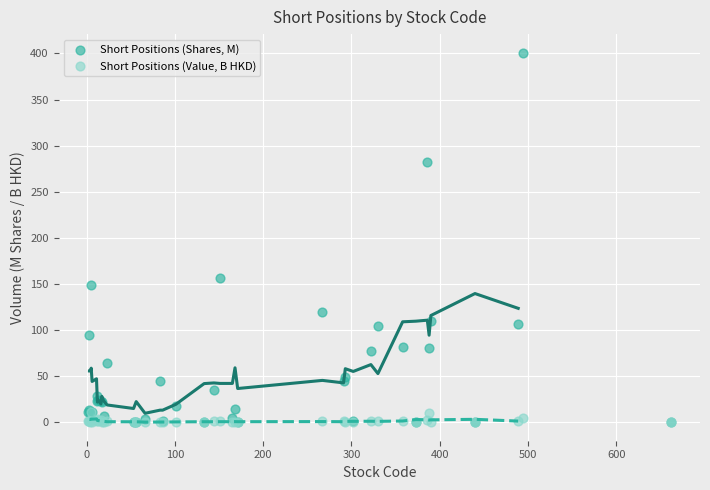

In the Short Positions (Shares, M) series, what Y value is closest to 200?

156.6